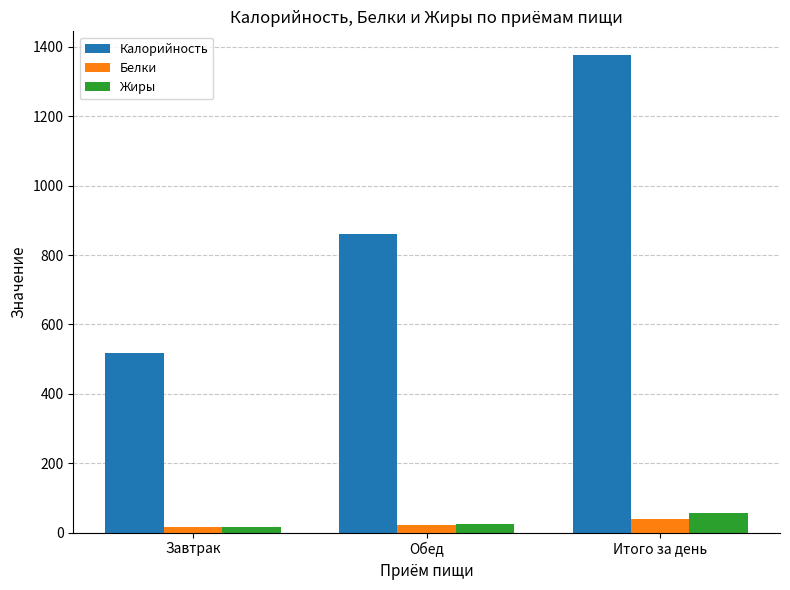

How many bars are there in each group?

3